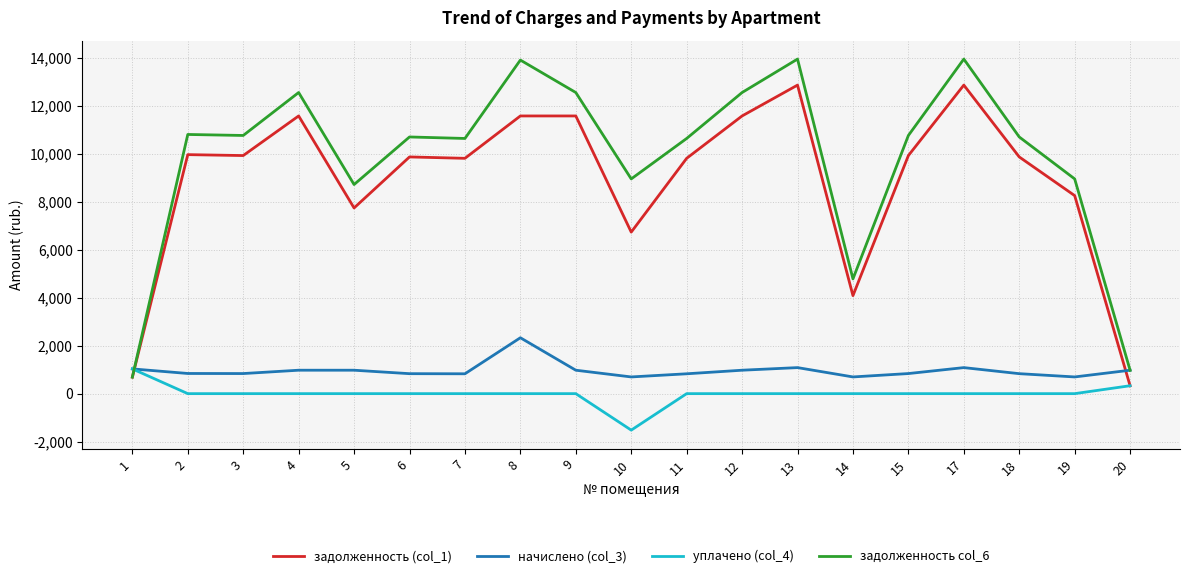

What is the highest value of the задолженность col_6 series?

13949.4